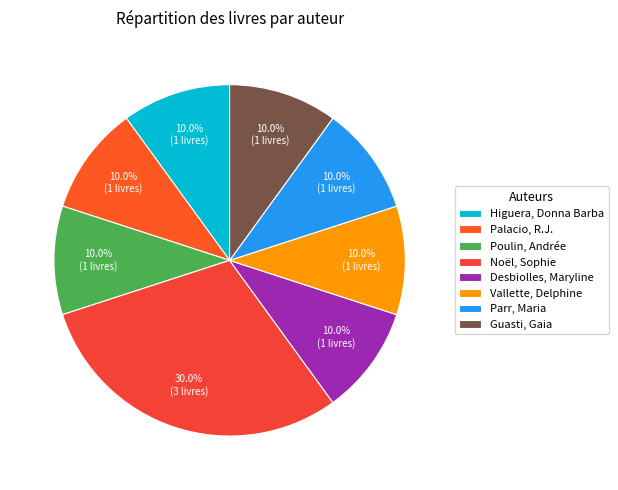

Does Higuera, Donna Barba account for over 50% of the chart?

No